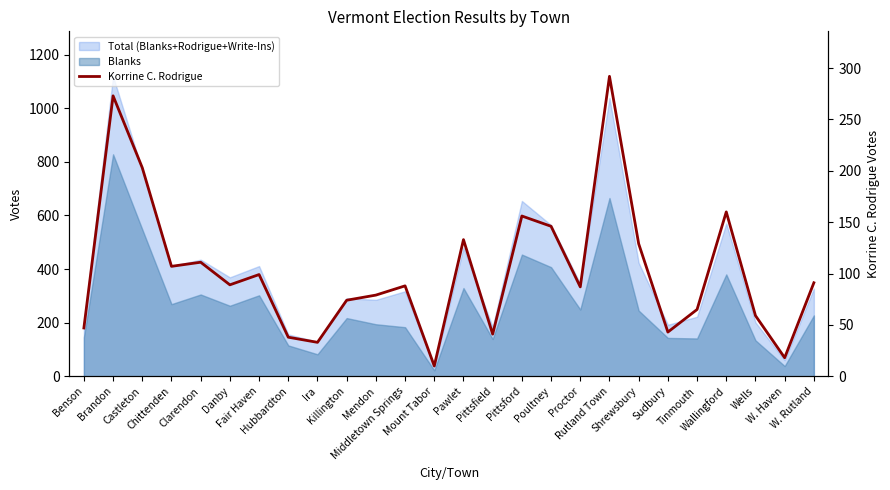

Reading left to right, transcribe all the data shown in this chart.

47	273	203	107	111	89	99	38	33	74	79	88	10	133	41	156	146	87	292	129	43	65	160	59	18	91